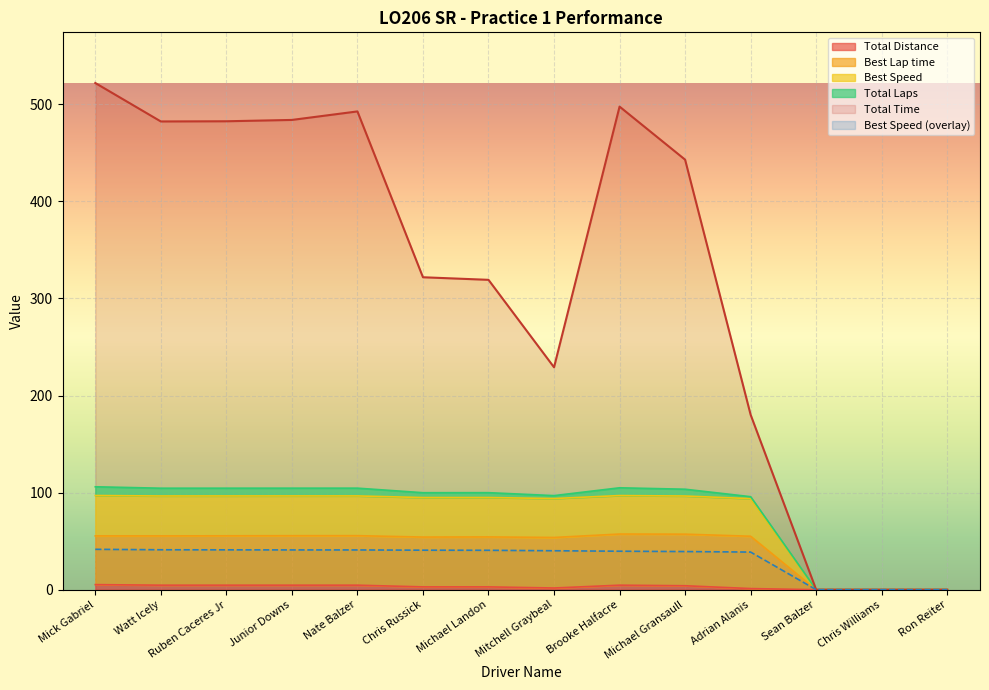

What is the label of the 3rd point from the right?

Sean Balzer